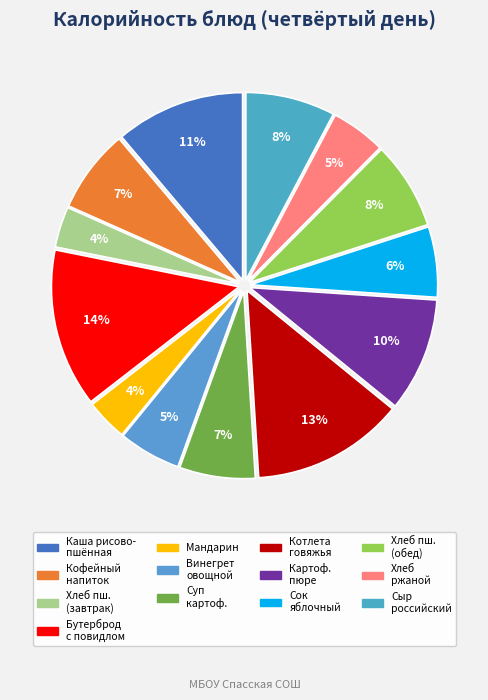

What is the smallest slice in the pie chart?

Хлеб пшеничный (завтрак)